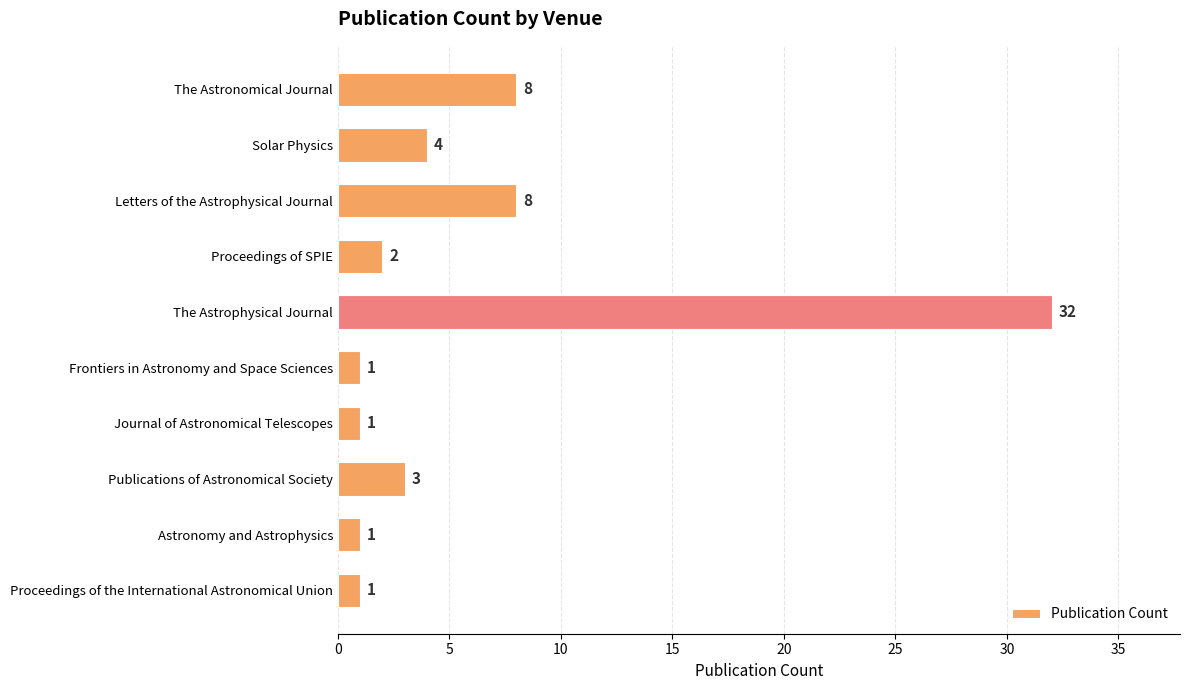

What is the difference between the maximum and minimum values?

31